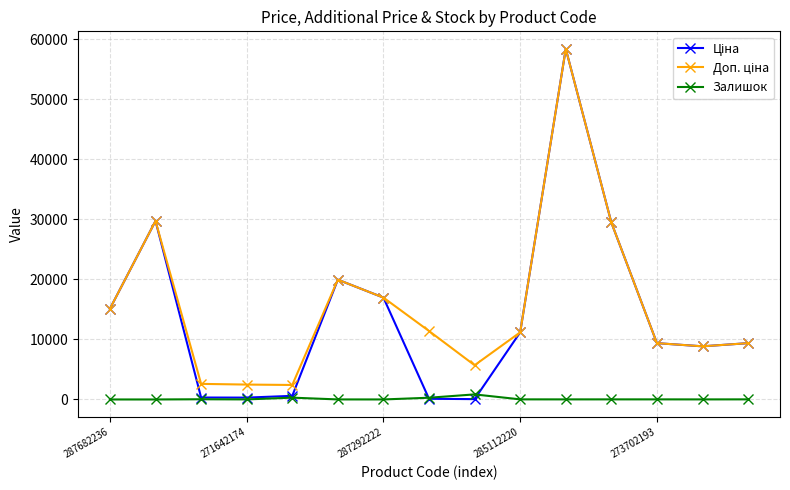

True or false: Залишок has more than 0 interior local peaks.

True